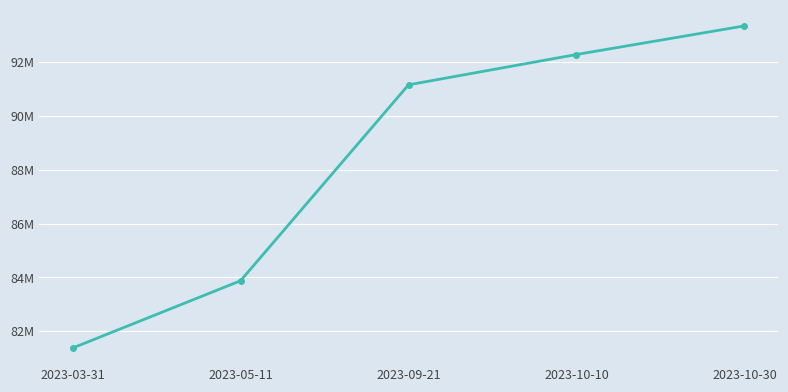

What is the difference between the second highest and second lowest values?

8408087